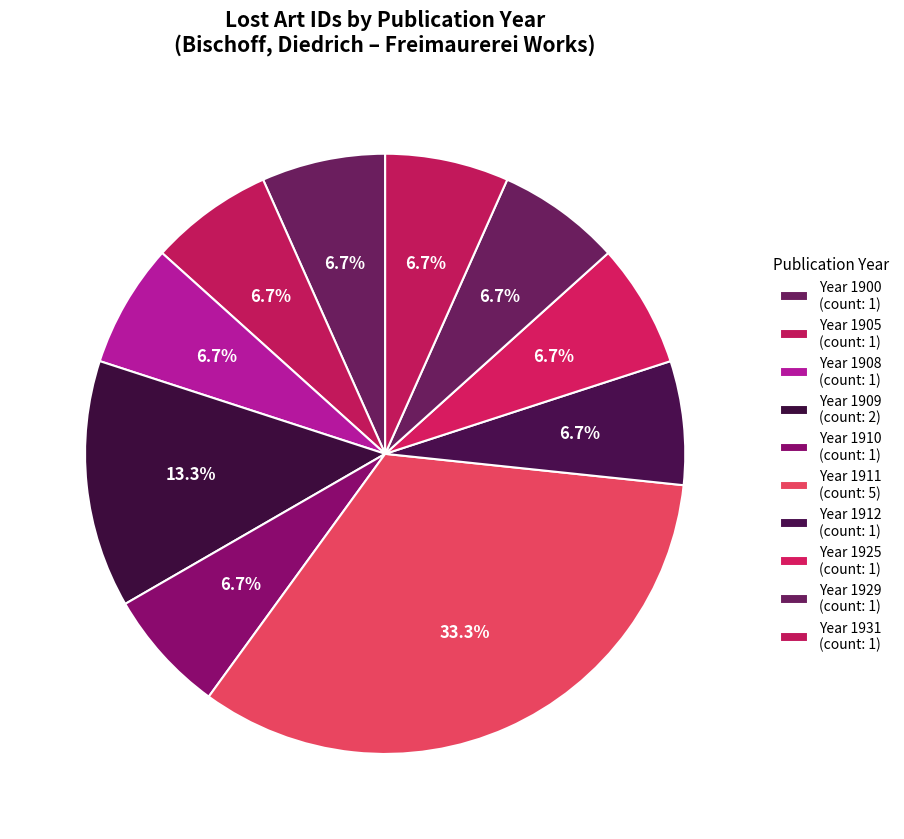

How many slices are in this pie chart?

10